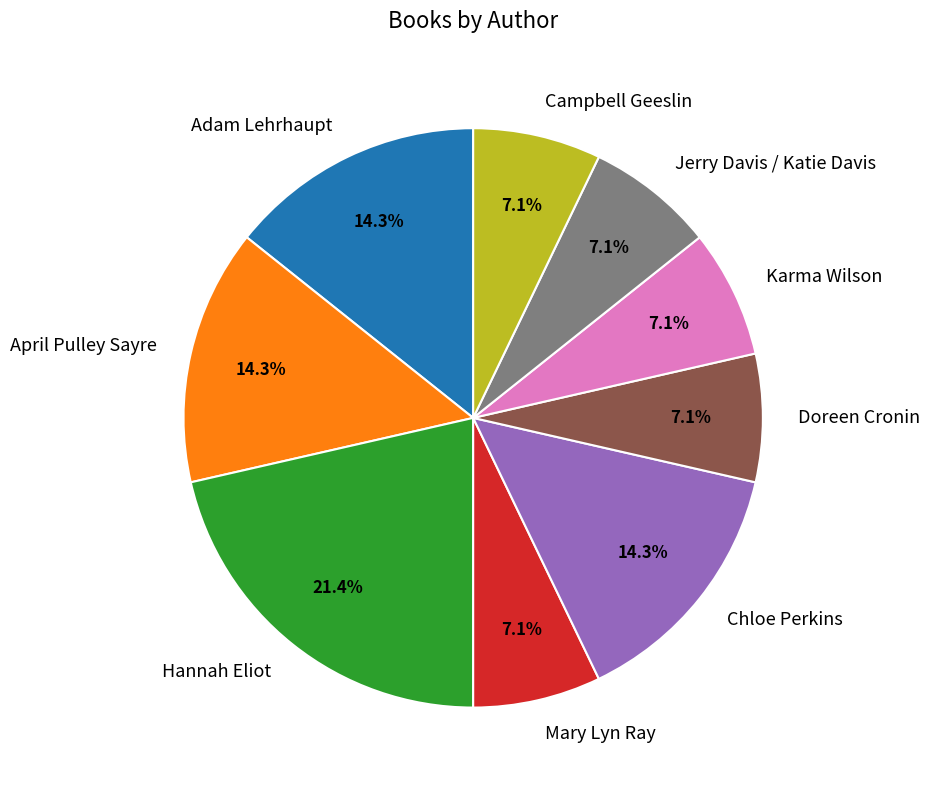

To the nearest percent, what is the difference between the largest and smallest slice percentages?

14%